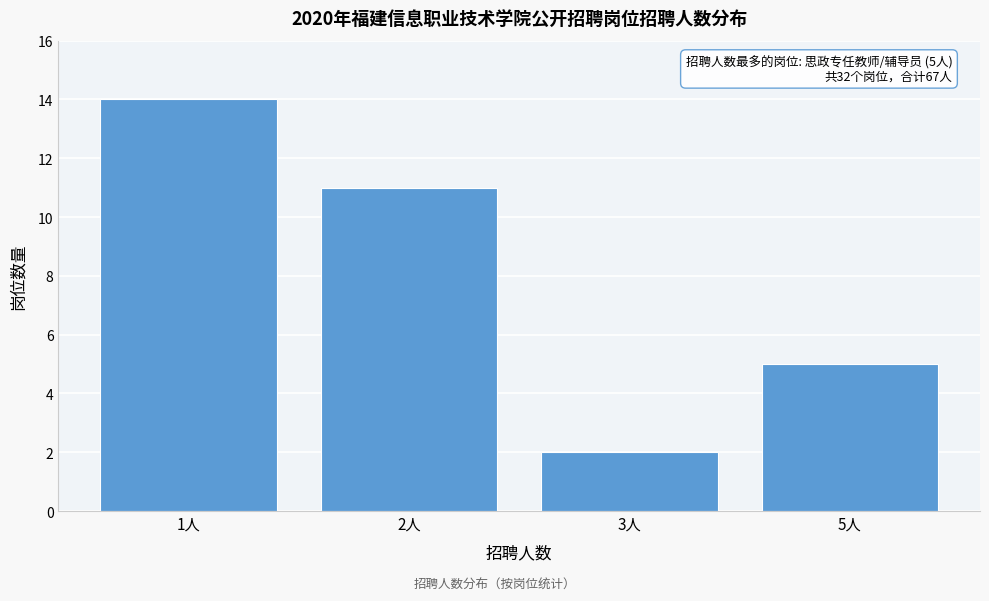

Reading left to right, list all the values displayed in this chart.

14	11	2	5